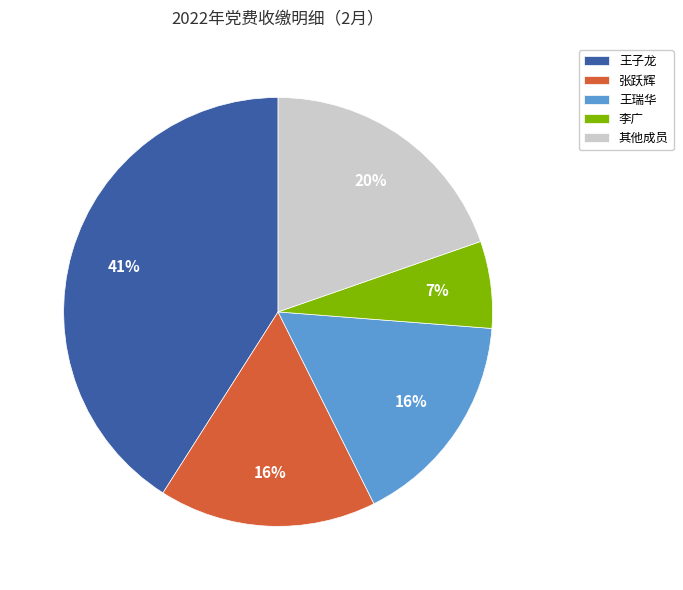

True or false: 李广 accounts for 16% of the total.

False